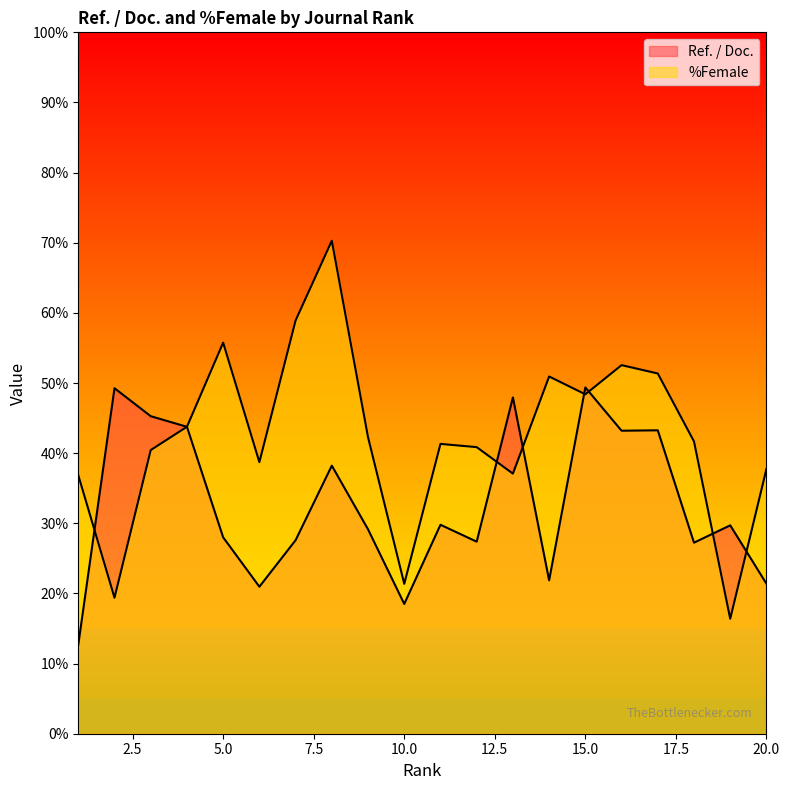

How many intersections are there between Ref. / Doc. and %Female?

7